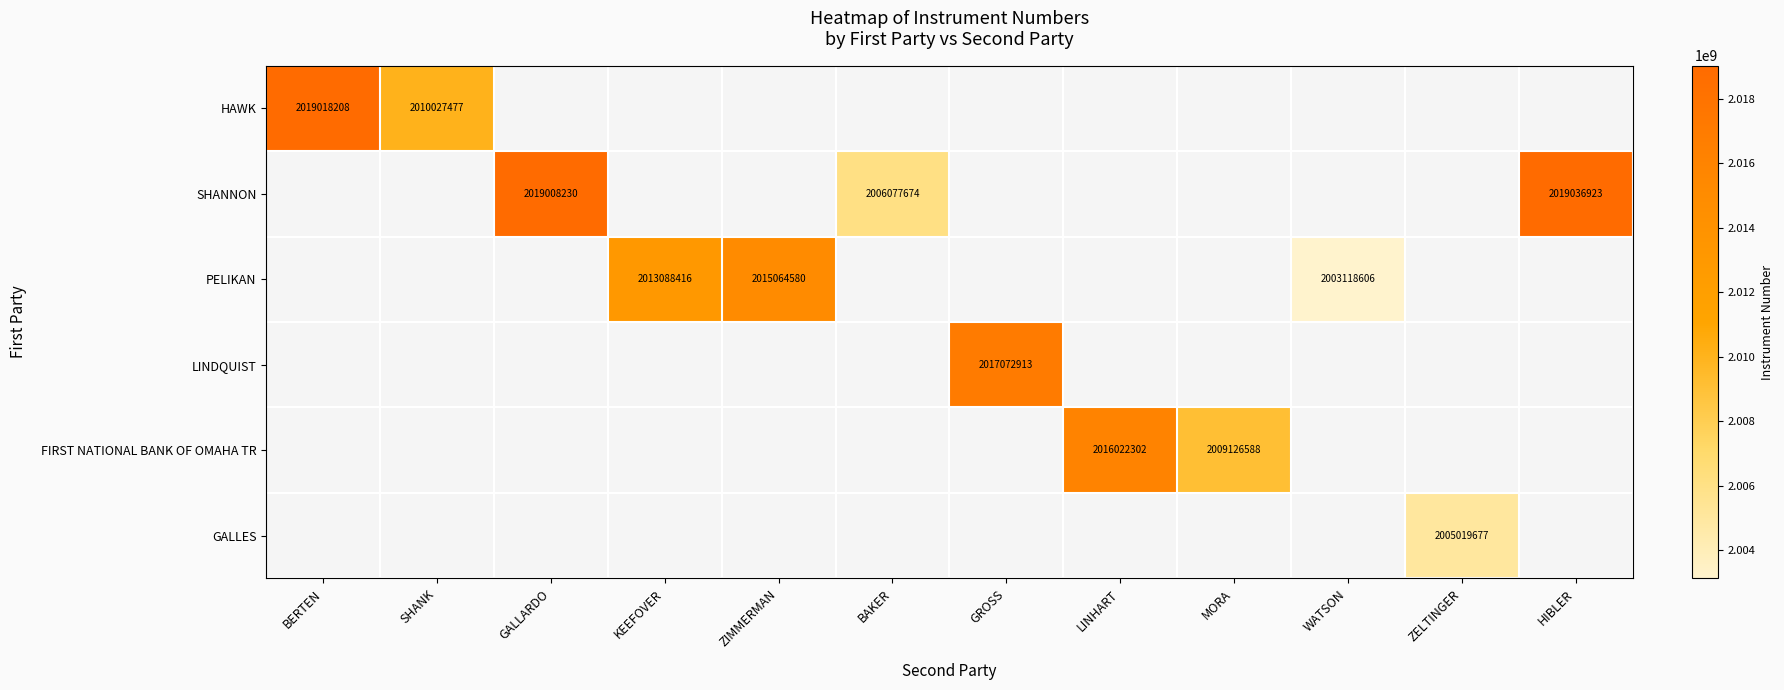

True or false: SHANNON has a value of 2019036923 at HIBLER.

True